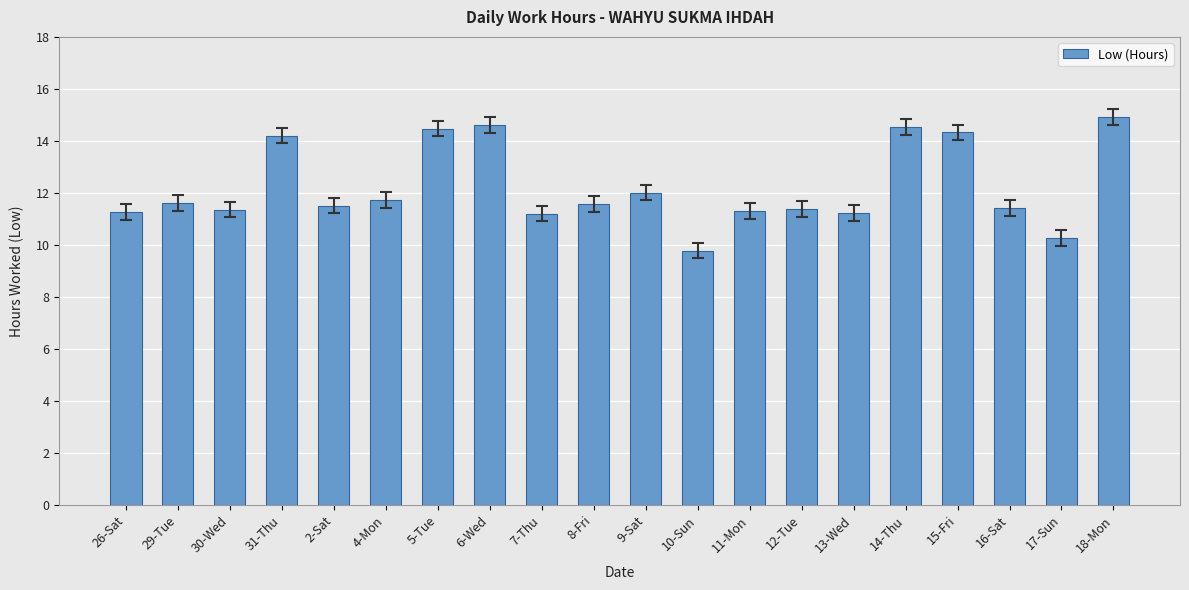

What is the smallest value displayed?

9.8